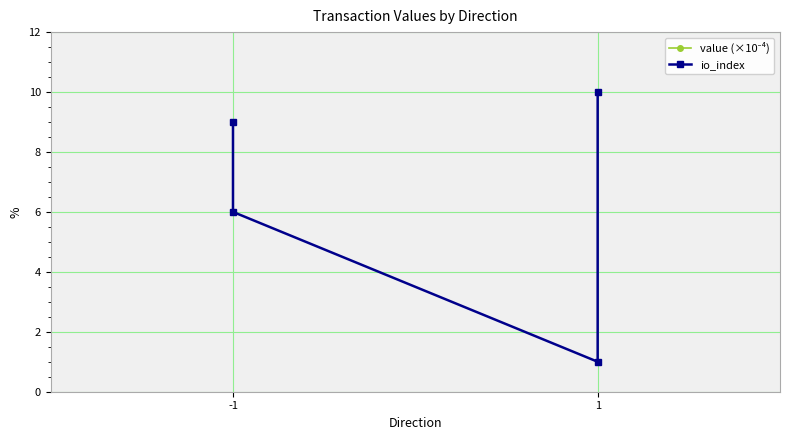

List the series in order of their peak value, highest first.

value (×10⁻⁴), io_index